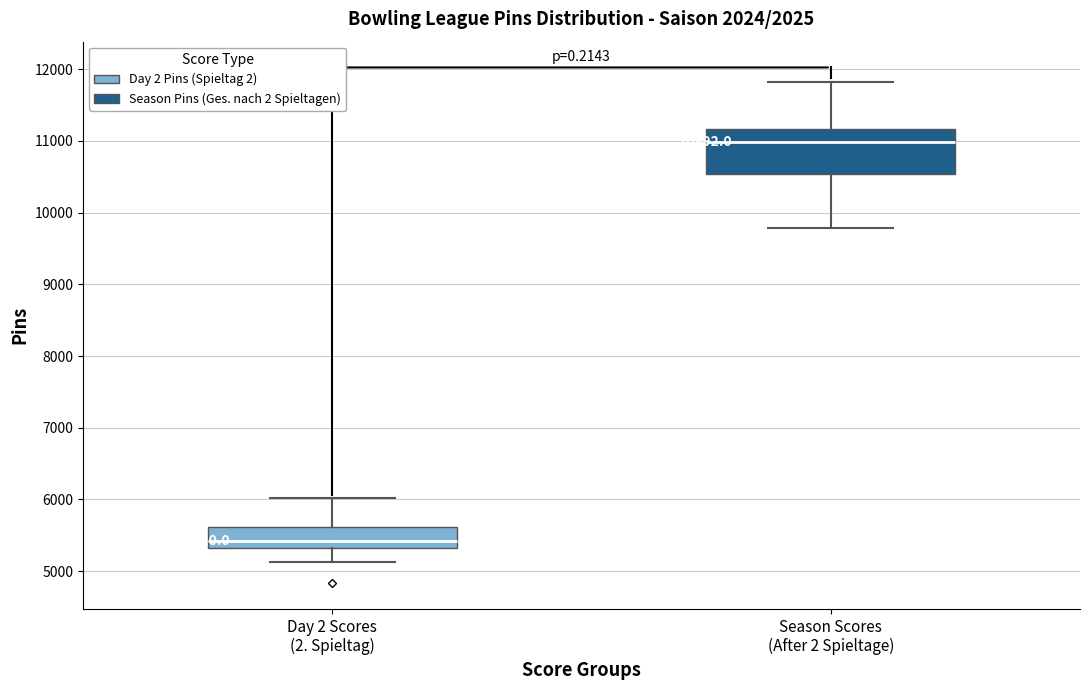

Which box has the highest median line?

Season Scores (After 2 Spieltage)